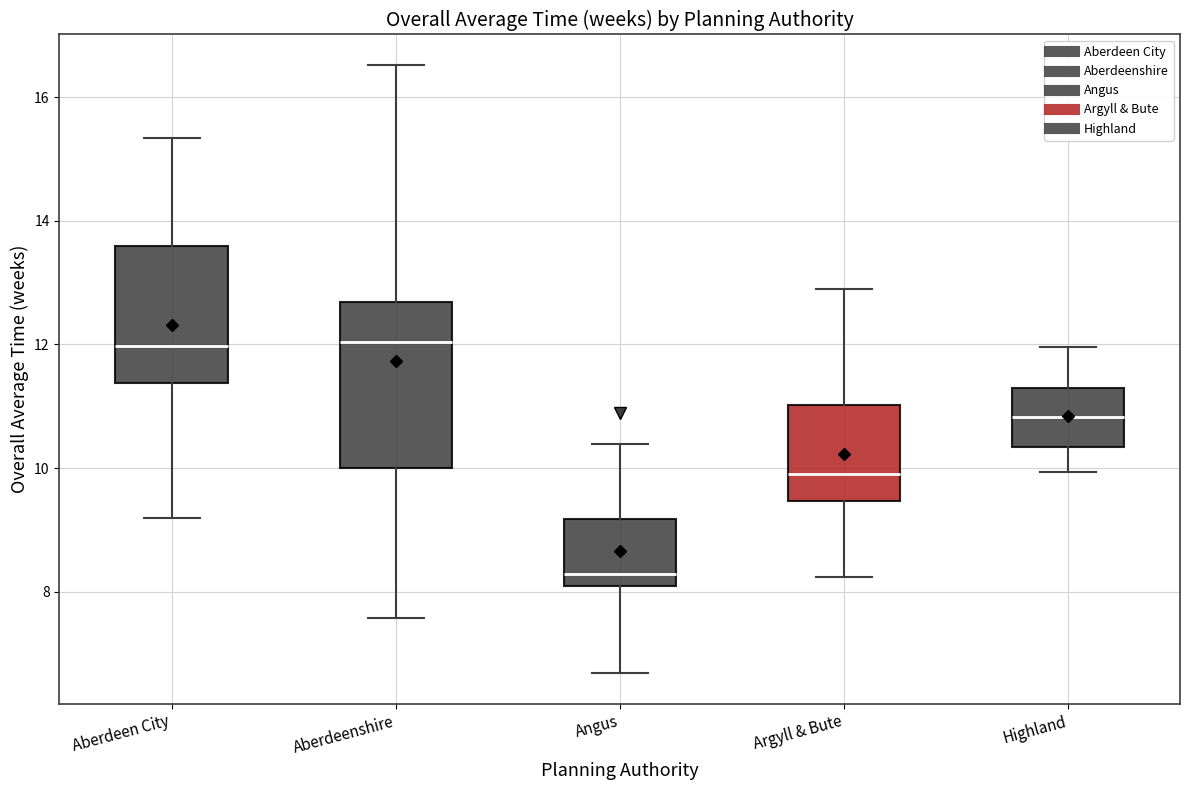

Which box's median line is the lowest?

Angus